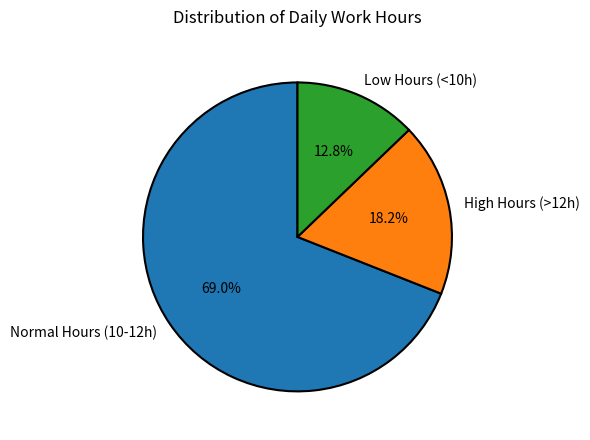

What is the smallest slice in the pie chart?

Low Hours (<10h)